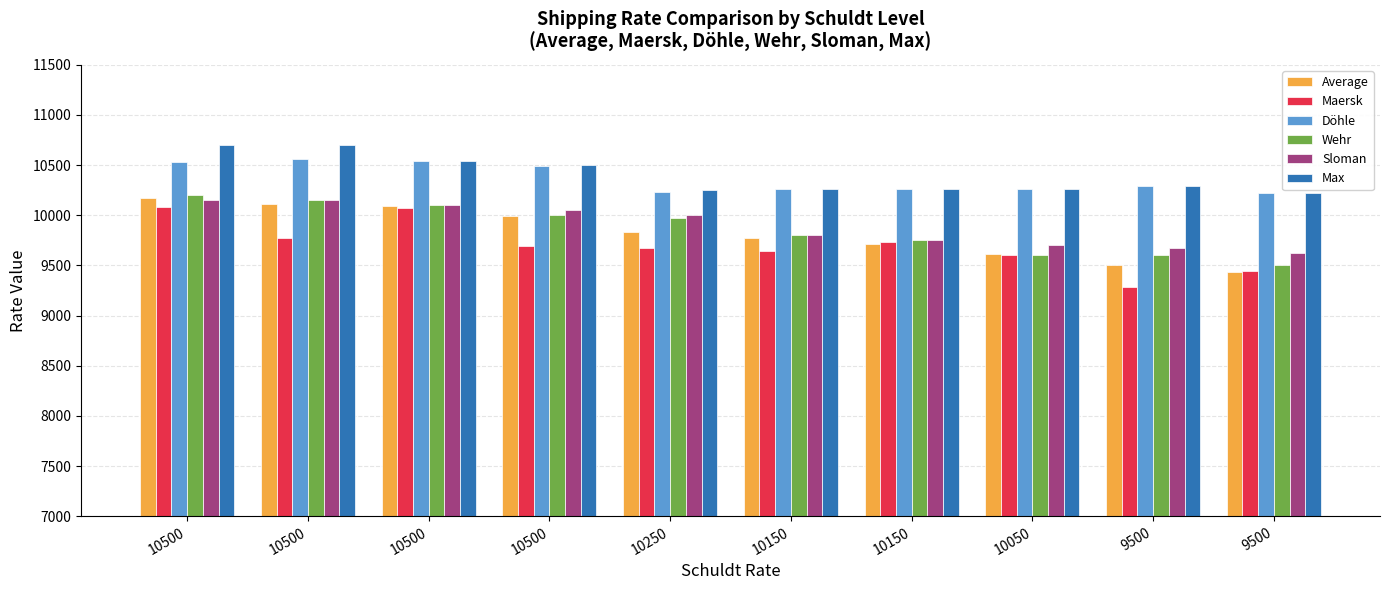

What is the difference between the Wehr values at 10500 and 10500?

100